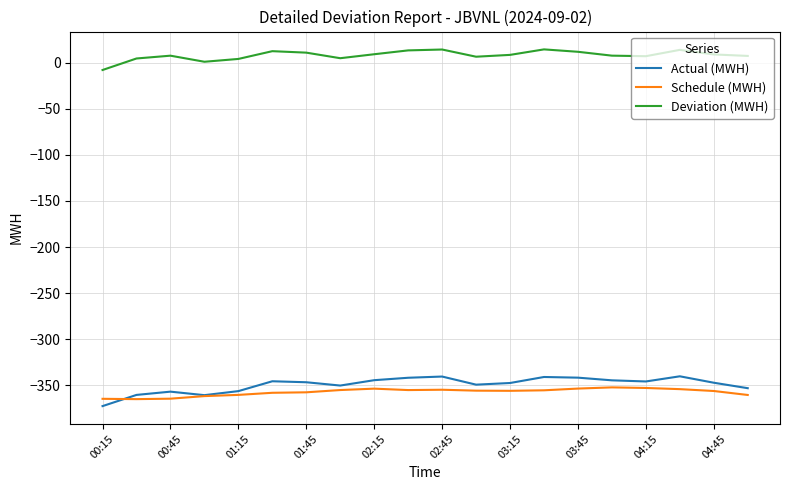

What is the maximum value shown in the chart?

14.4